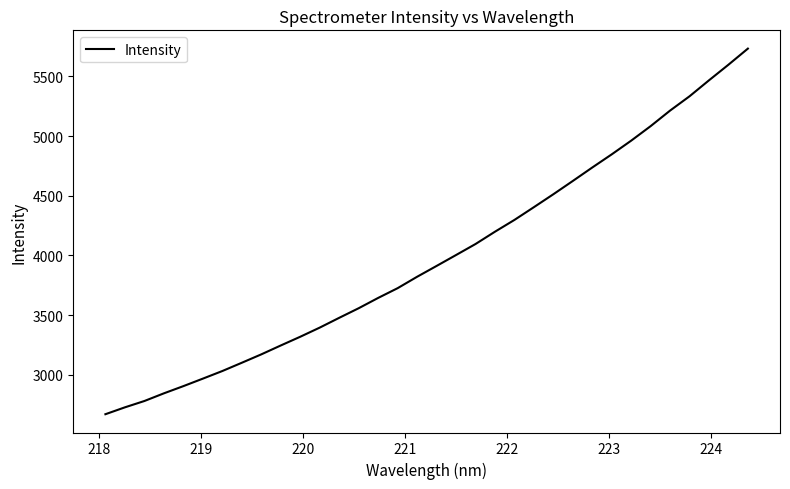

What is the difference between the maximum and minimum values?

3064.3